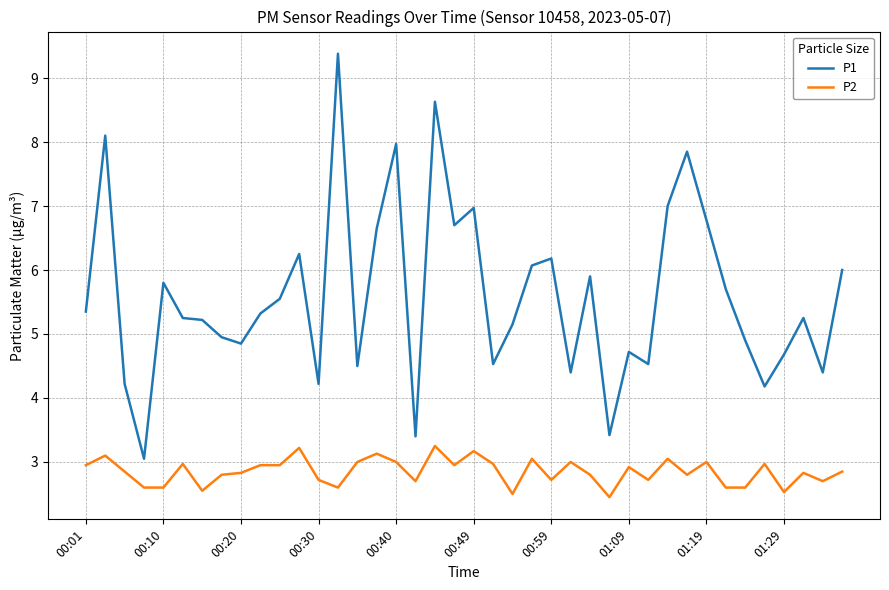

True or false: P2 and P1 intersect in this chart.

False